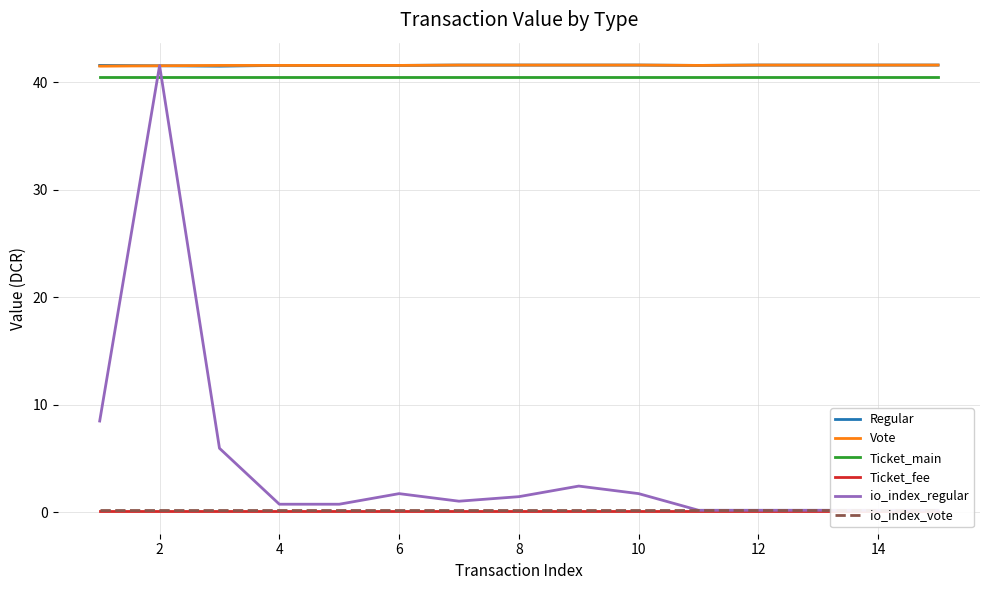

Count the Vote values in the range 41 to 42.

15